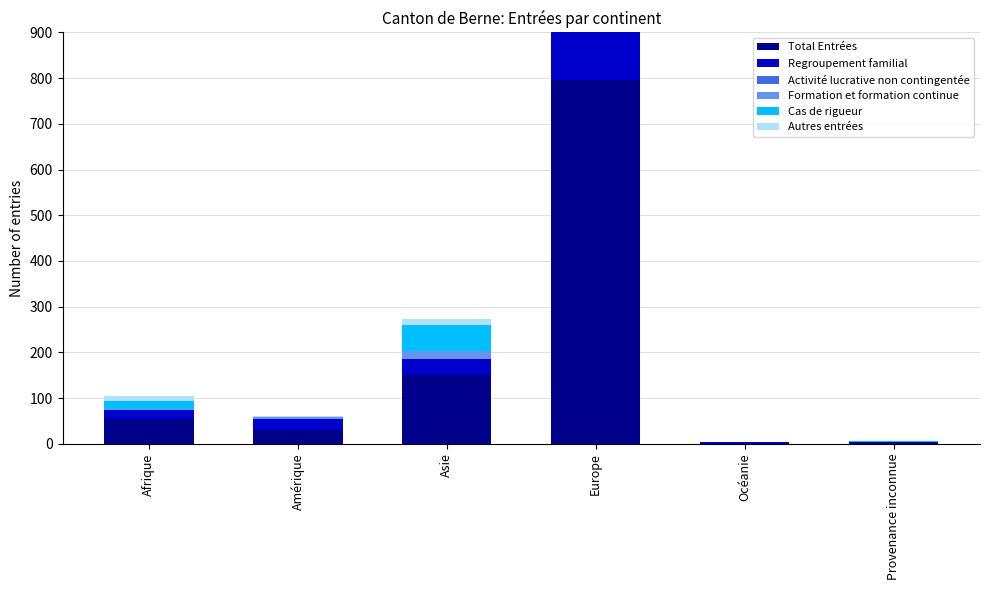

Which series has the largest total across all categories?

Total Entrées